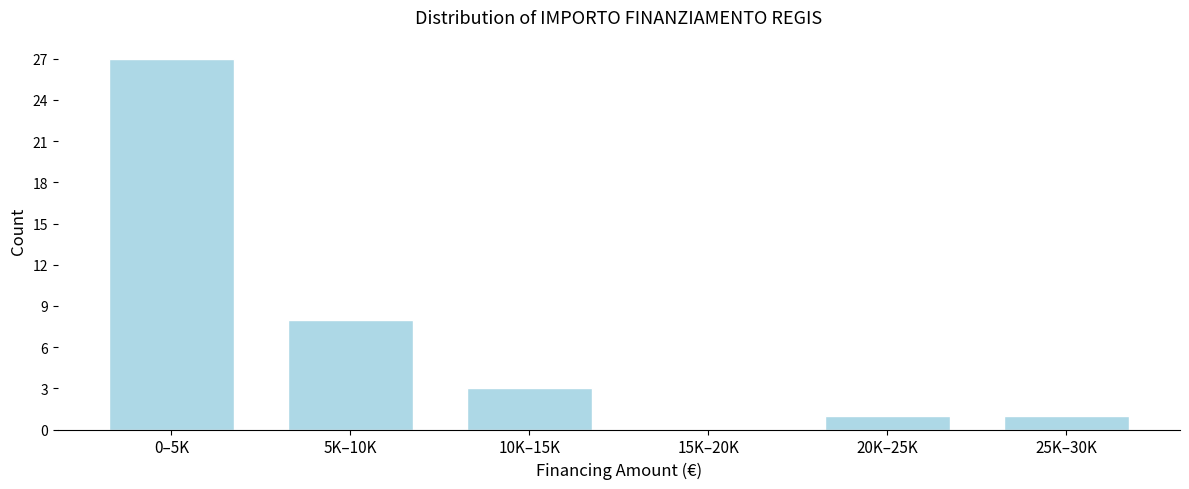

Reading right to left, transcribe all the data shown in this chart.

25K–30K=1	20K–25K=1	15K–20K=0	10K–15K=3	5K–10K=8	0–5K=27